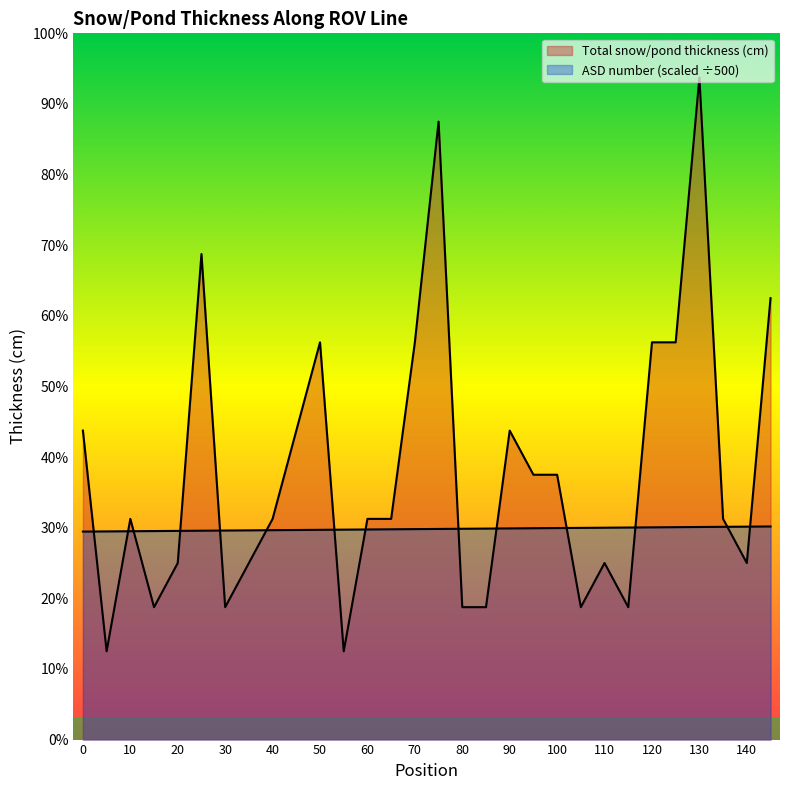

What is the difference between the maximum and minimum values in the ASD number series?

0.1